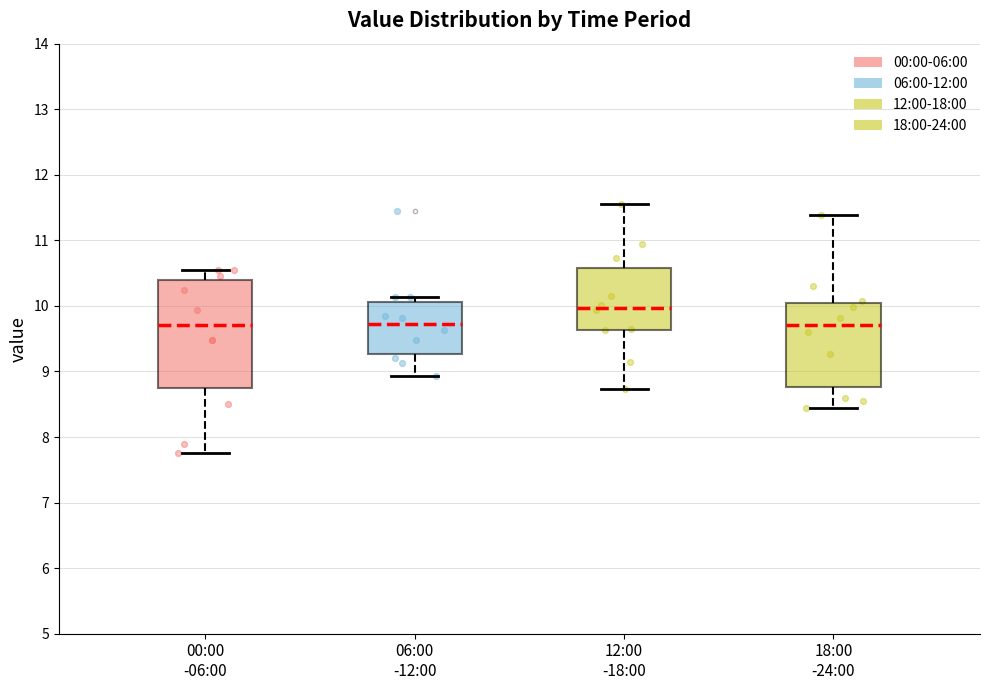

Reading left to right, transcribe this box plot: for each box, give where its median line is, the range the box spans, and where its two whiskers end, as read against the y-axis. The values are not printed on the chart, so give them approximately, as read against the axis.

00:00 -06:00: median 9.7, box 8.7 to 10.4, whiskers 7.8 to 10.6
06:00 -12:00: median 9.7, box 9.3 to 10.1, whiskers 8.9 to 10.1 (just above the box's upper edge)
12:00 -18:00: median 10.0, box 9.6 to 10.6, whiskers 8.7 to 11.6
18:00 -24:00: median 9.7, box 8.8 to 10.0, whiskers 8.5 to 11.4